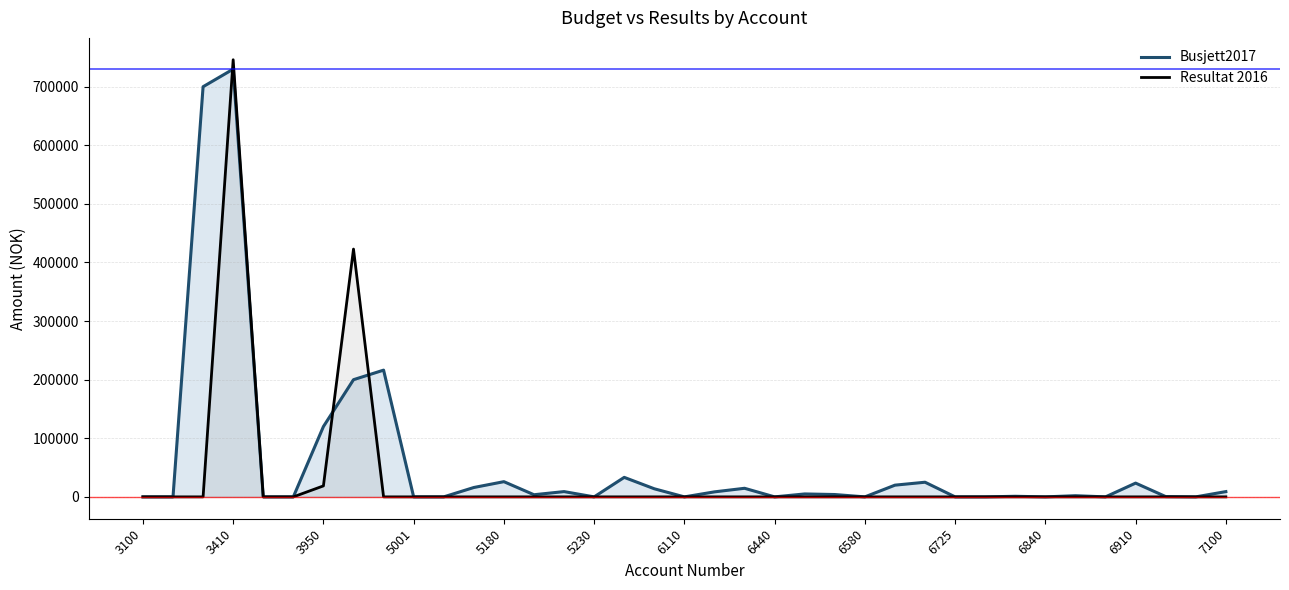

The value of Busjett2017 at 5001 is -445164. True or false?

False